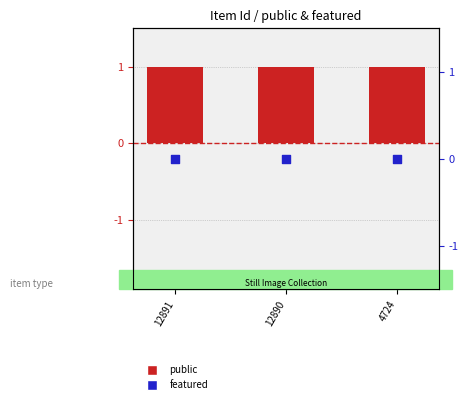

What are all the series names shown in the legend?

public, featured